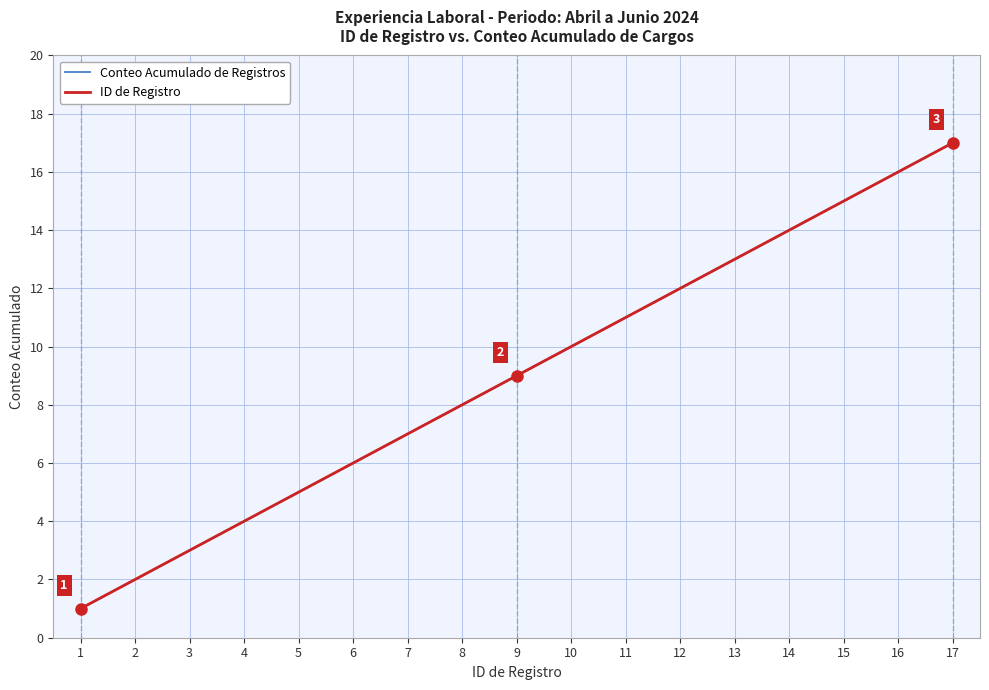

What is the value of the Conteo Acumulado de Registros point at the 8th from the left?

8